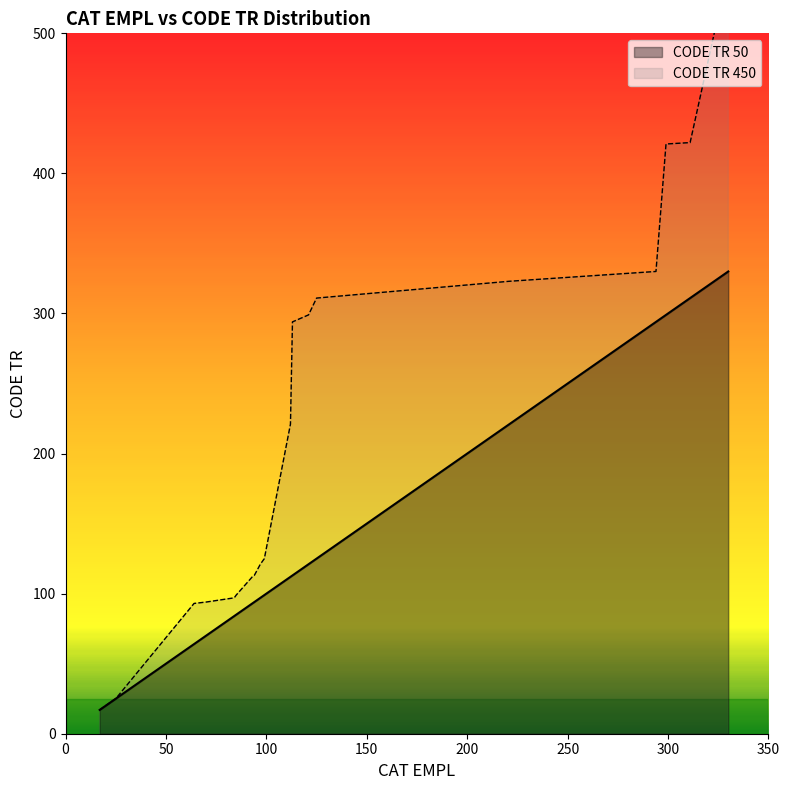

Does the chart have visible grid lines?

No